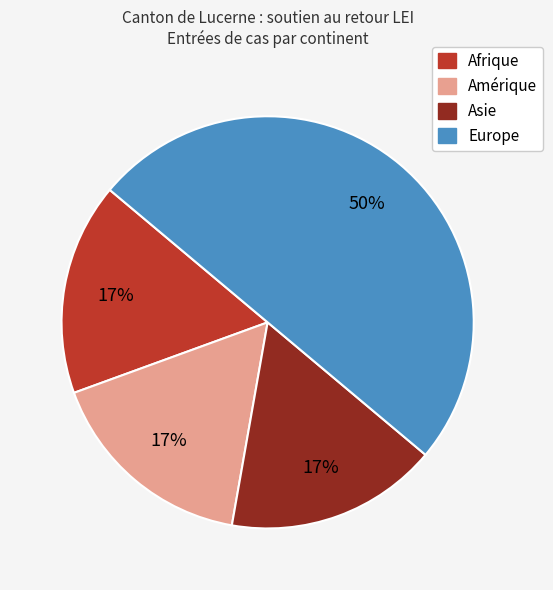

Is the sum of Afrique and Asie greater than half?

No